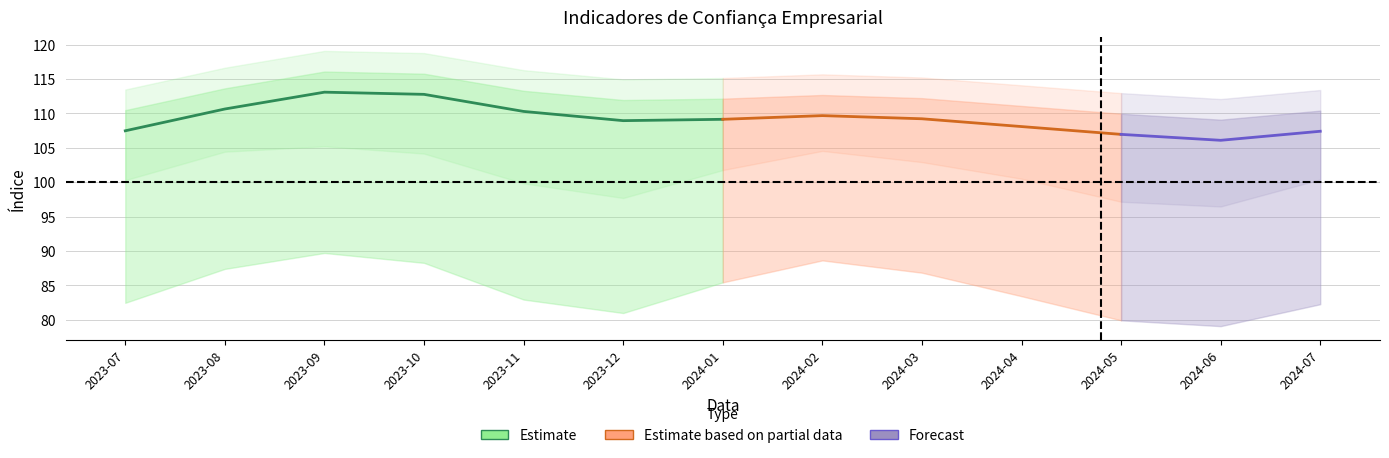

Which category has the highest value in the Condições Atuais: Setor series?

2023-09